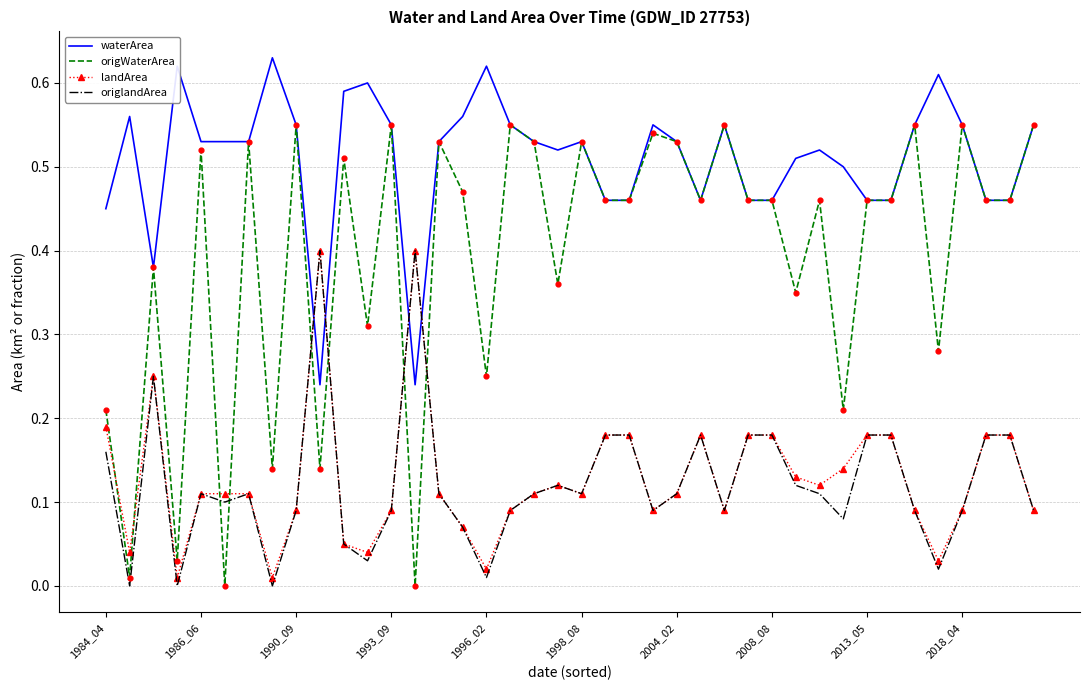

Which series ends up on top after the final intersection of landArea and waterArea?

waterArea